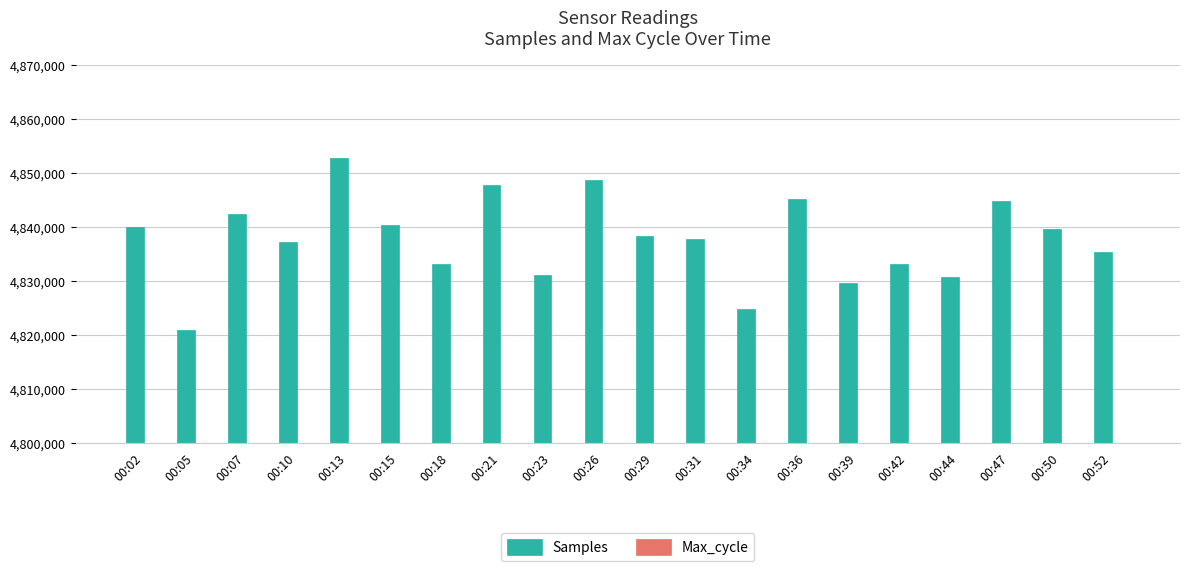

What is the value of the Max_cycle bar at the 8th from the left?

20041